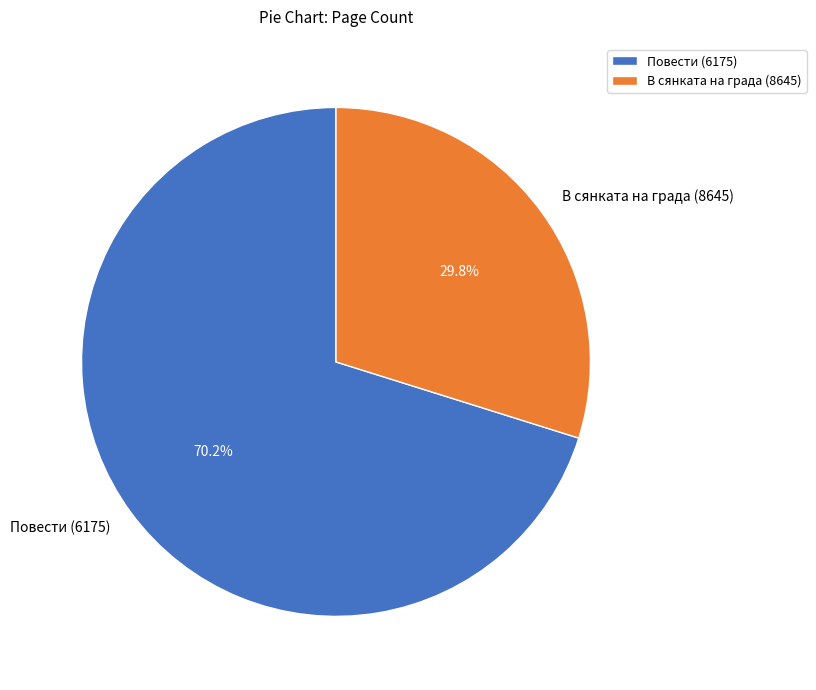

True or false: В сянката на града (8645) accounts for 39% of the total.

False